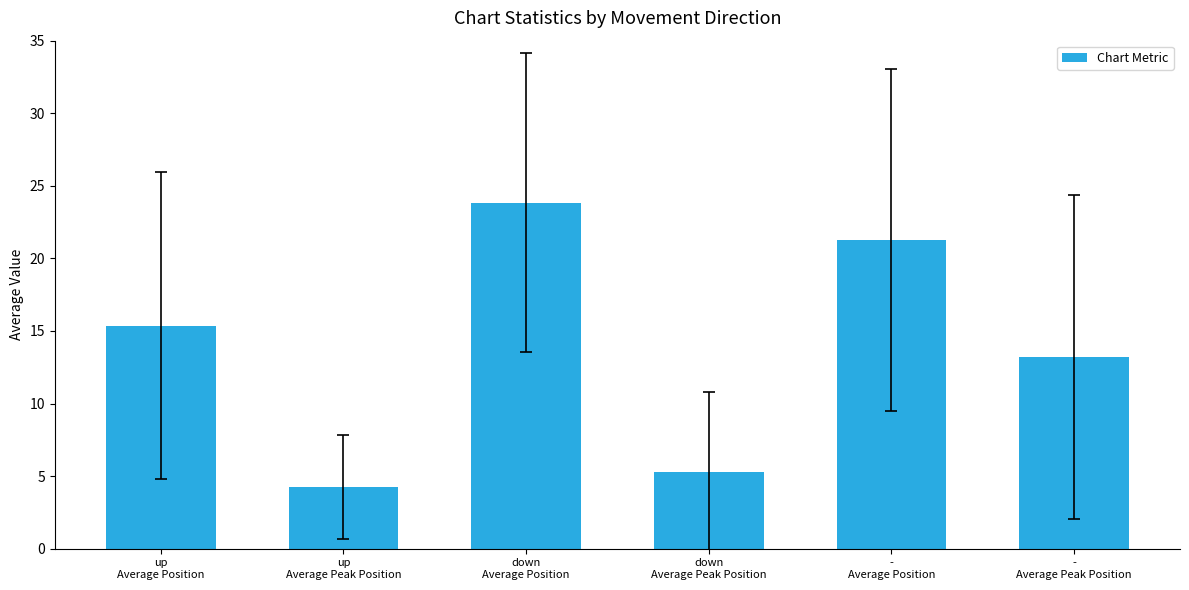

What is the sum of all values?

83.2